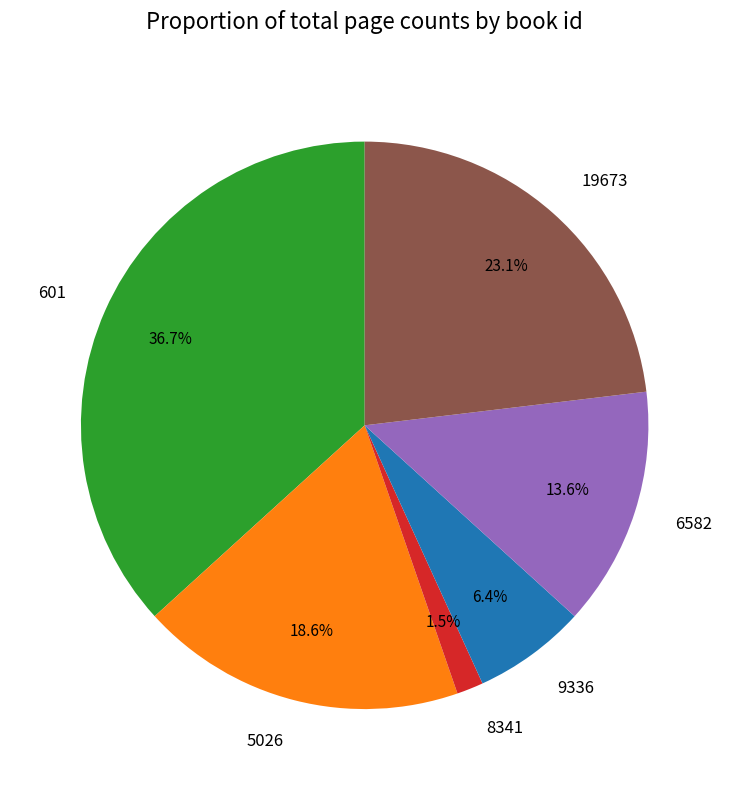

How much of the chart is everything except 8341?

98.5%